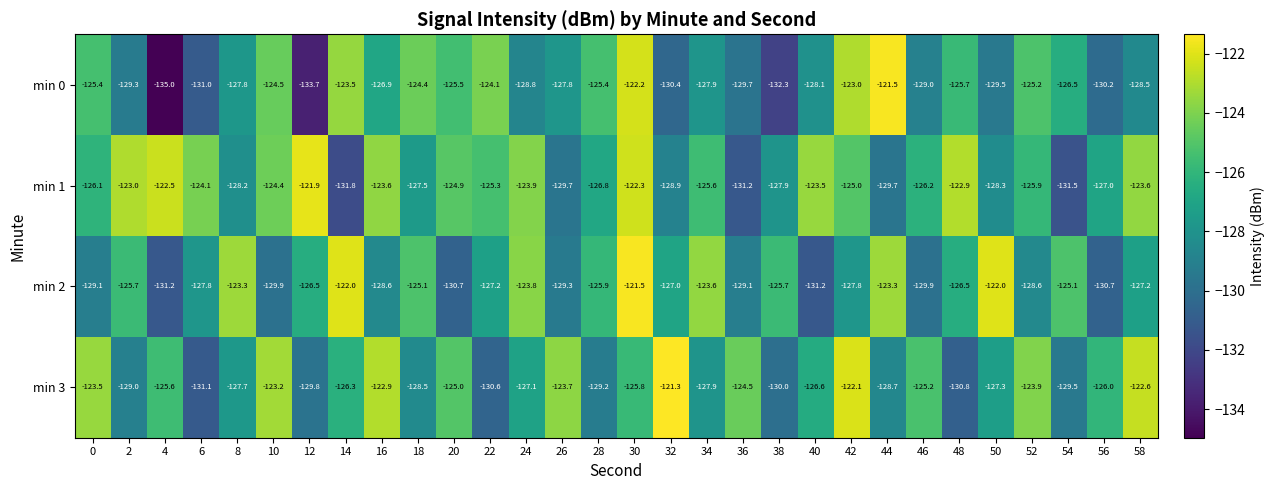

What is the sum of the min 0 values at 2 and 40?

-257.4